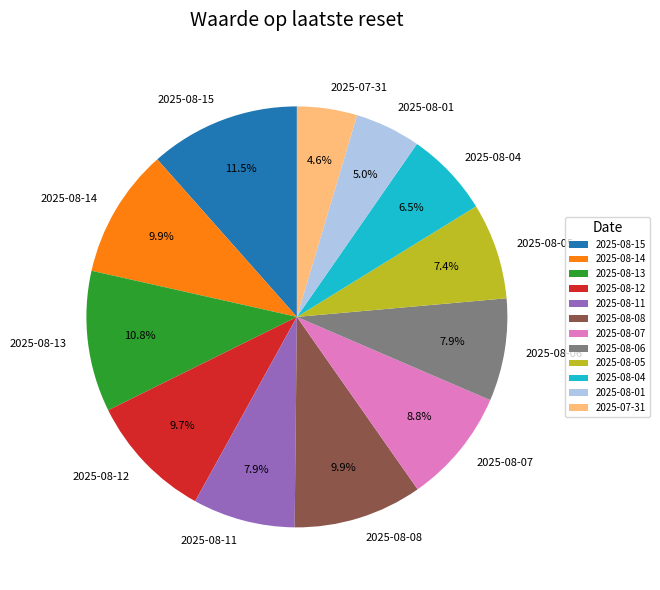

Is there a majority slice in this chart?

No